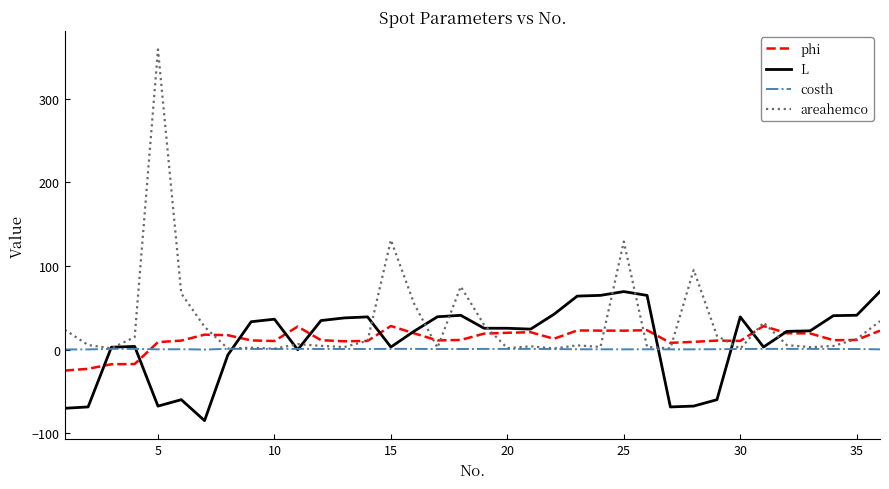

Which series has the largest total across all categories?

areahemco